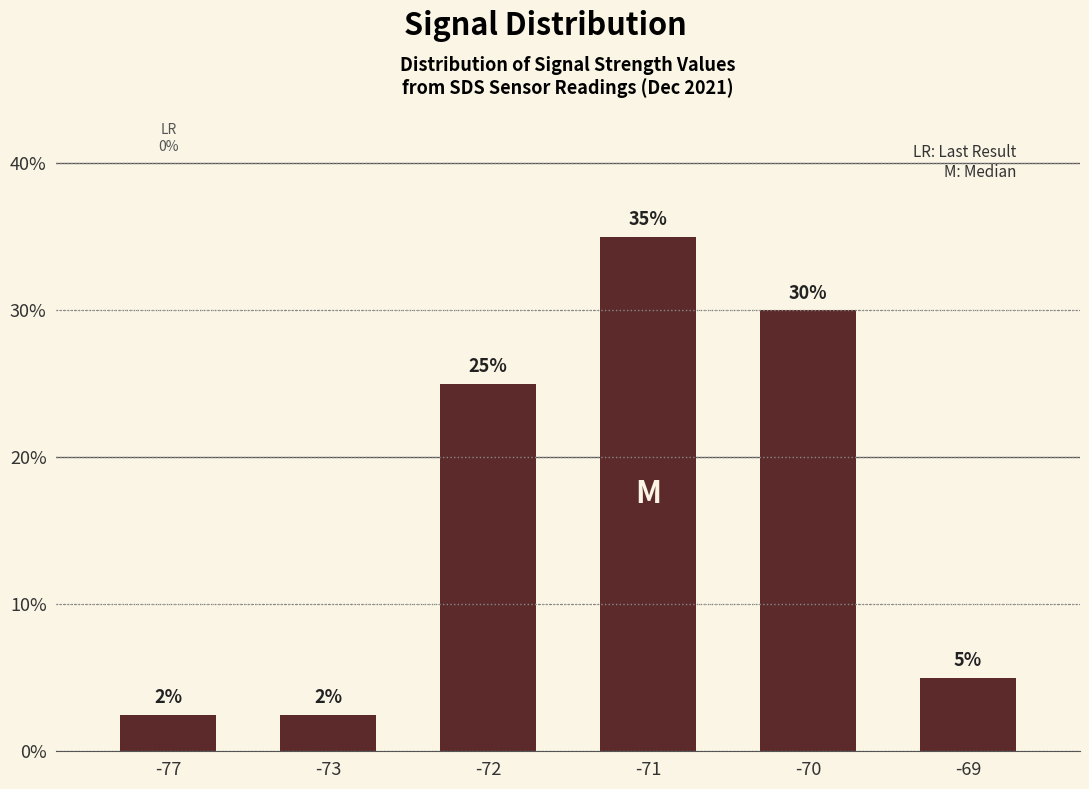

The chart shows a value of 16.7 at -70. True or false?

False